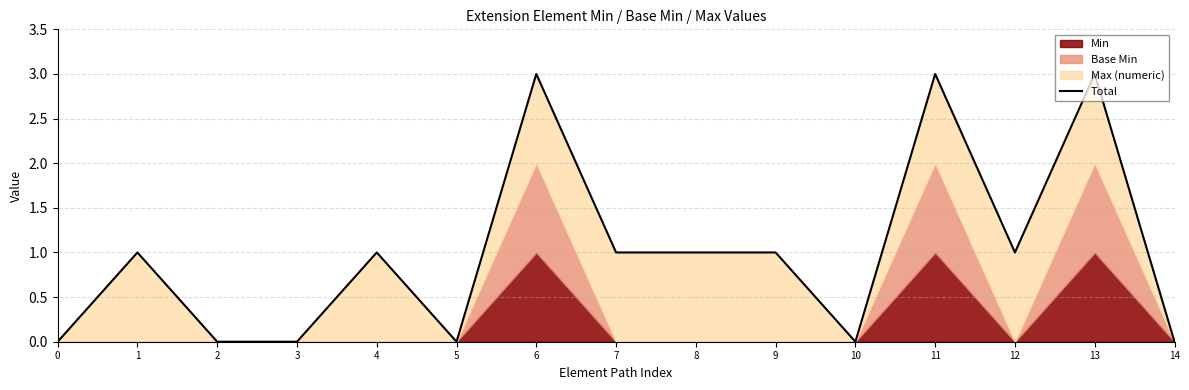

Reading right to left, what are all the values shown in this chart?

14=0	13=3	12=1	11=3	10=0	9=1	8=1	7=1	6=3	5=0	4=1	3=0	2=0	1=1	0=0